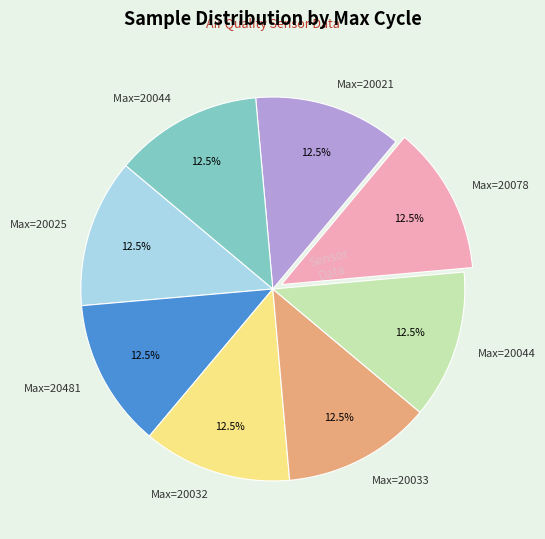

How many segments does this pie chart have?

8